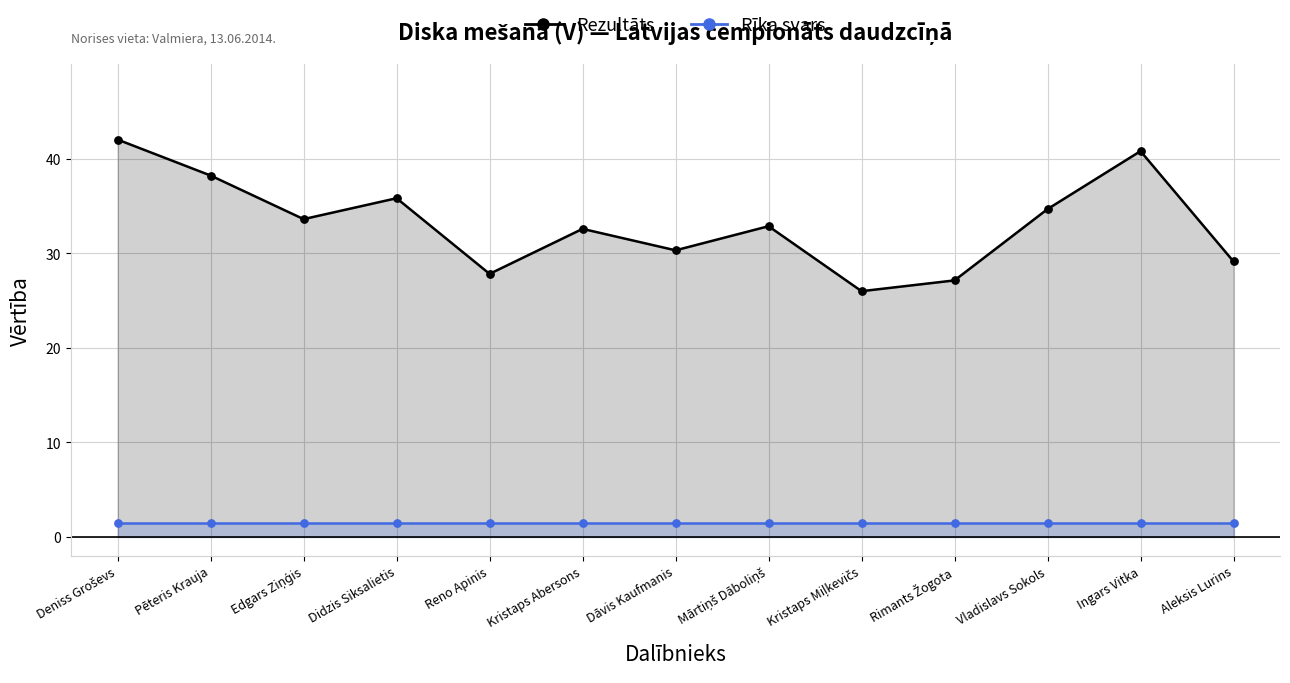

What are all the series names shown in the legend?

Rezultāts, Rīka svars